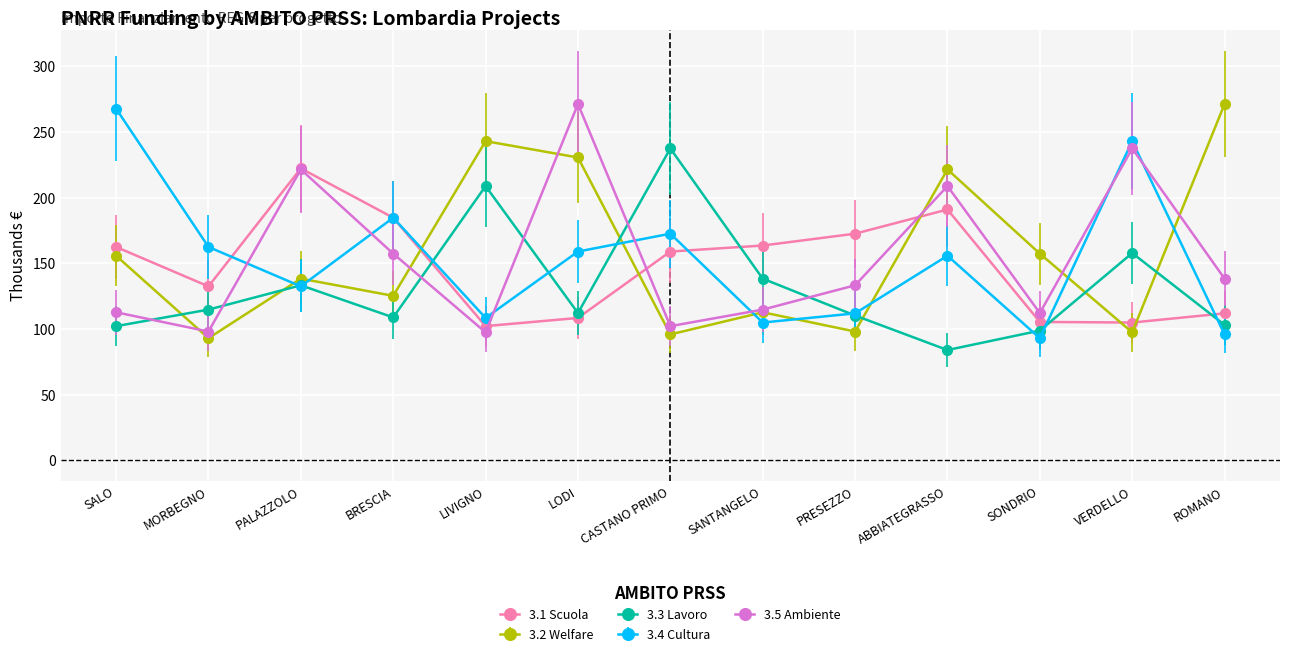

What is the difference between the maximum and minimum values in the 3.4 Cultura series?

174.6